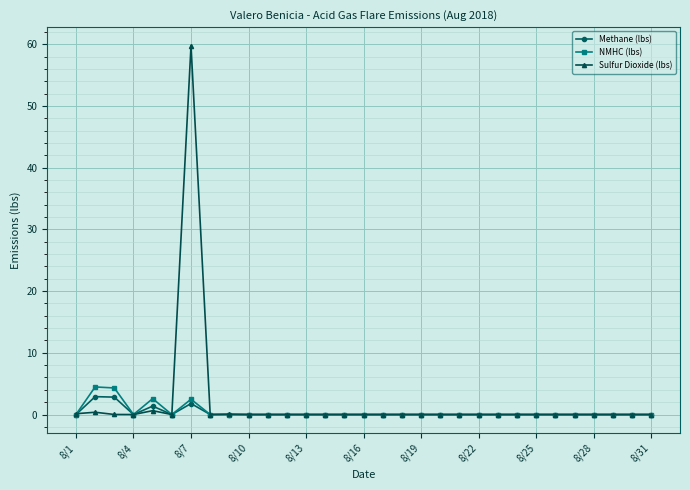

Does the chart display data point markers on the line(s)?

Yes